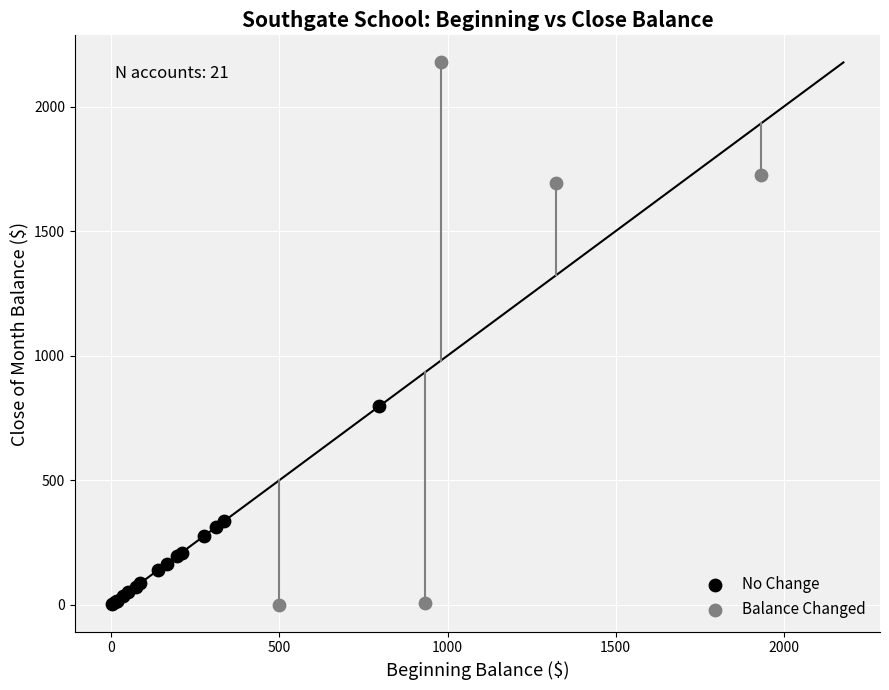

Which series reaches the maximum Y coordinate?

Balance Changed